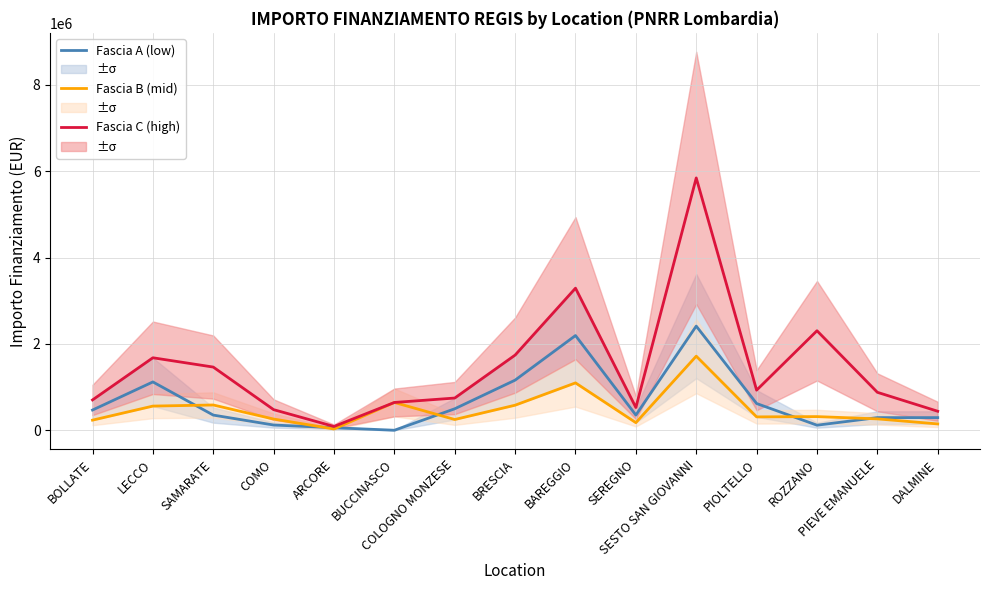

Which series has the largest total across all categories?

Fascia C (high)